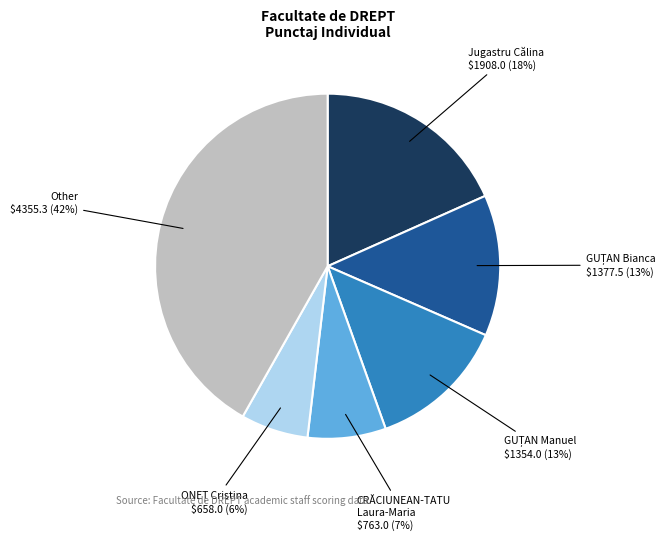

Is there any slice that represents more than half of the pie?

No